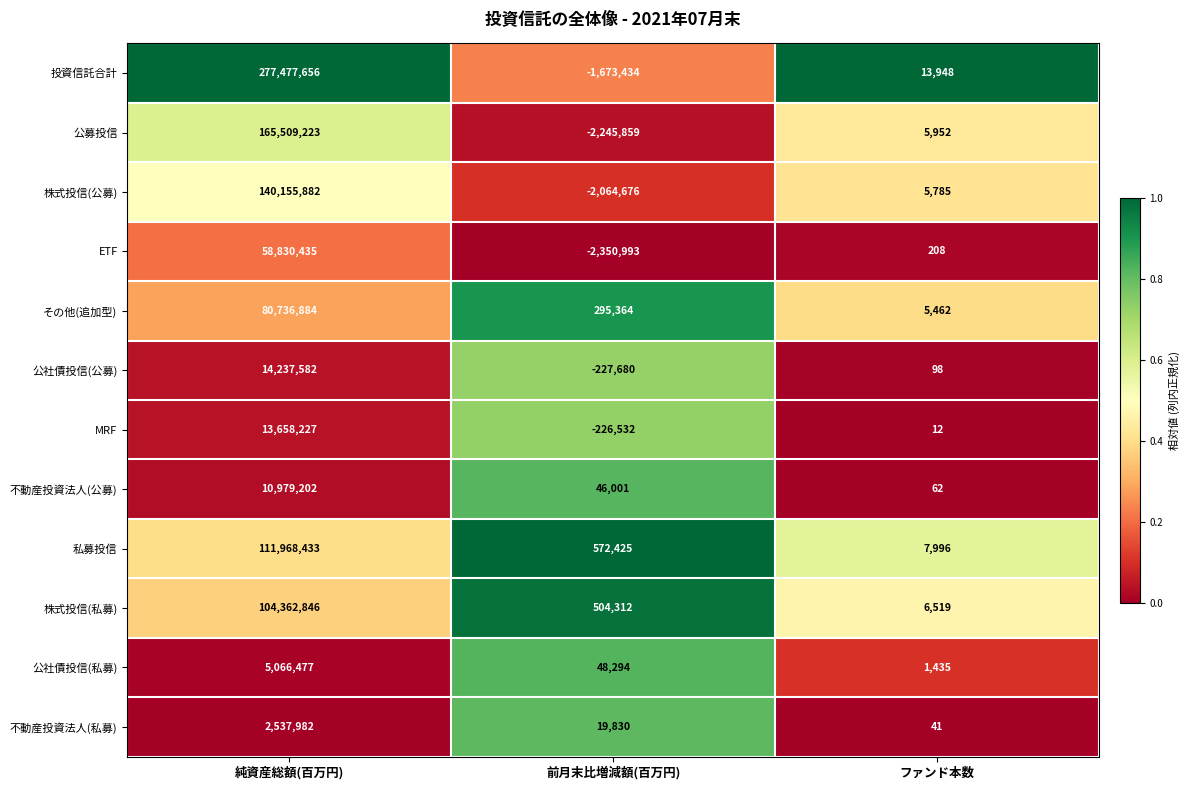

At which label is 公募投信 closest to 81631682?

ファンド本数